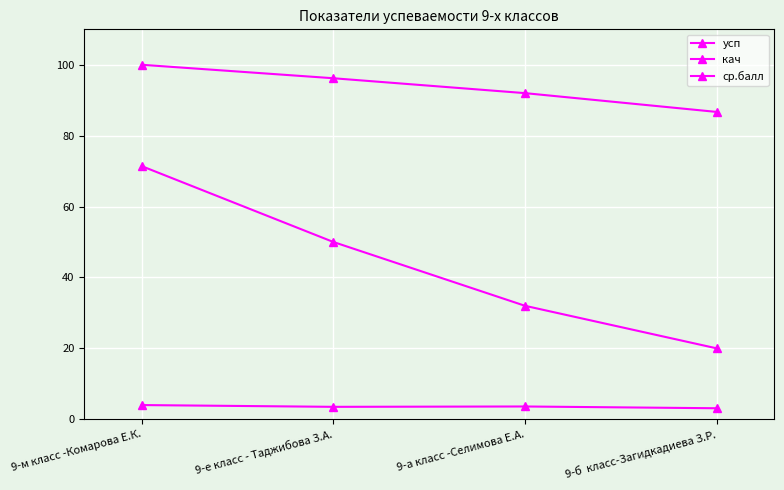

How many lines are shown in the chart?

3